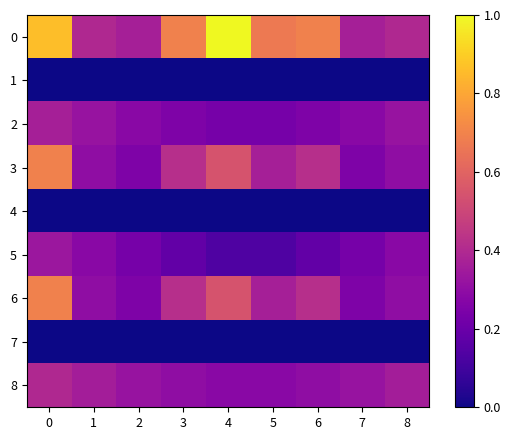

At how many categories does at least one series exceed 0?

9